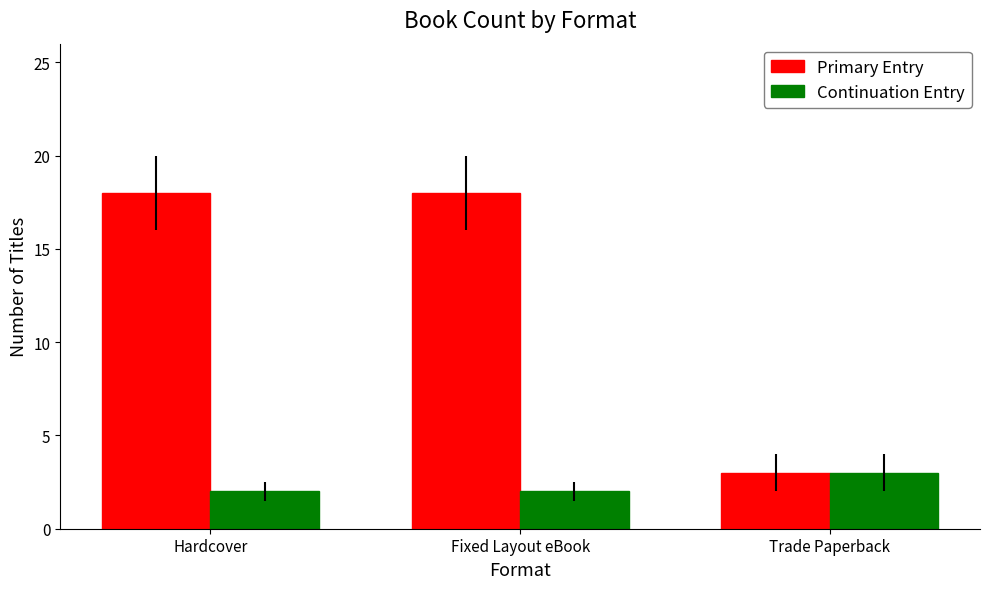

Is the value of Continuation Entry at Fixed Layout eBook greater than the value of Primary Entry at Hardcover?

No